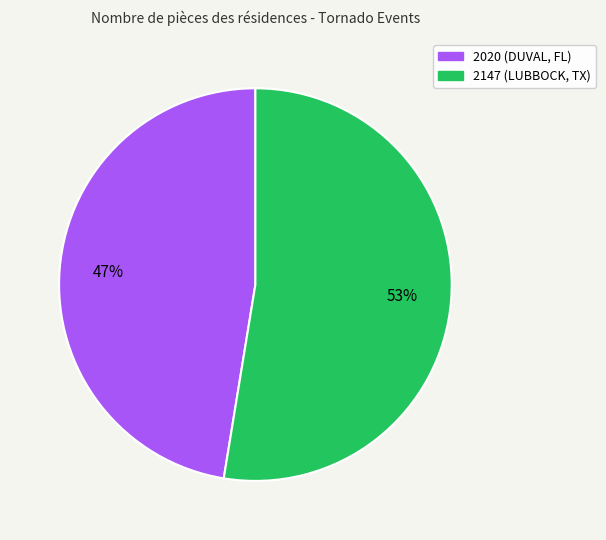

Which category accounts for the majority?

2147 (LUBBOCK, TX)